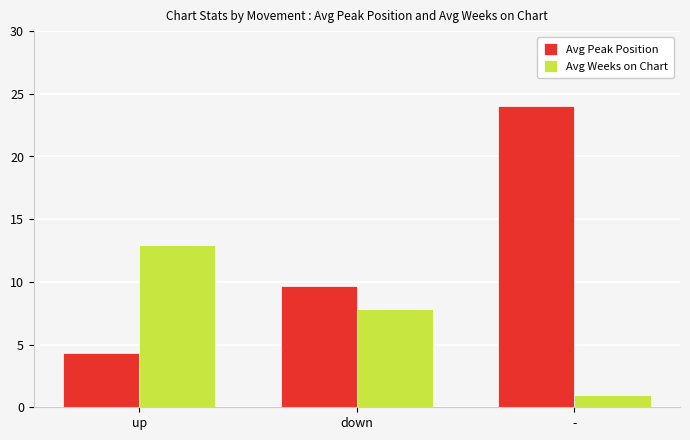

Reading left to right, what are all the values shown in this chart?

Avg Peak Position: 4.3	9.7	24.0
Avg Weeks on Chart: 12.9	7.8	1.0